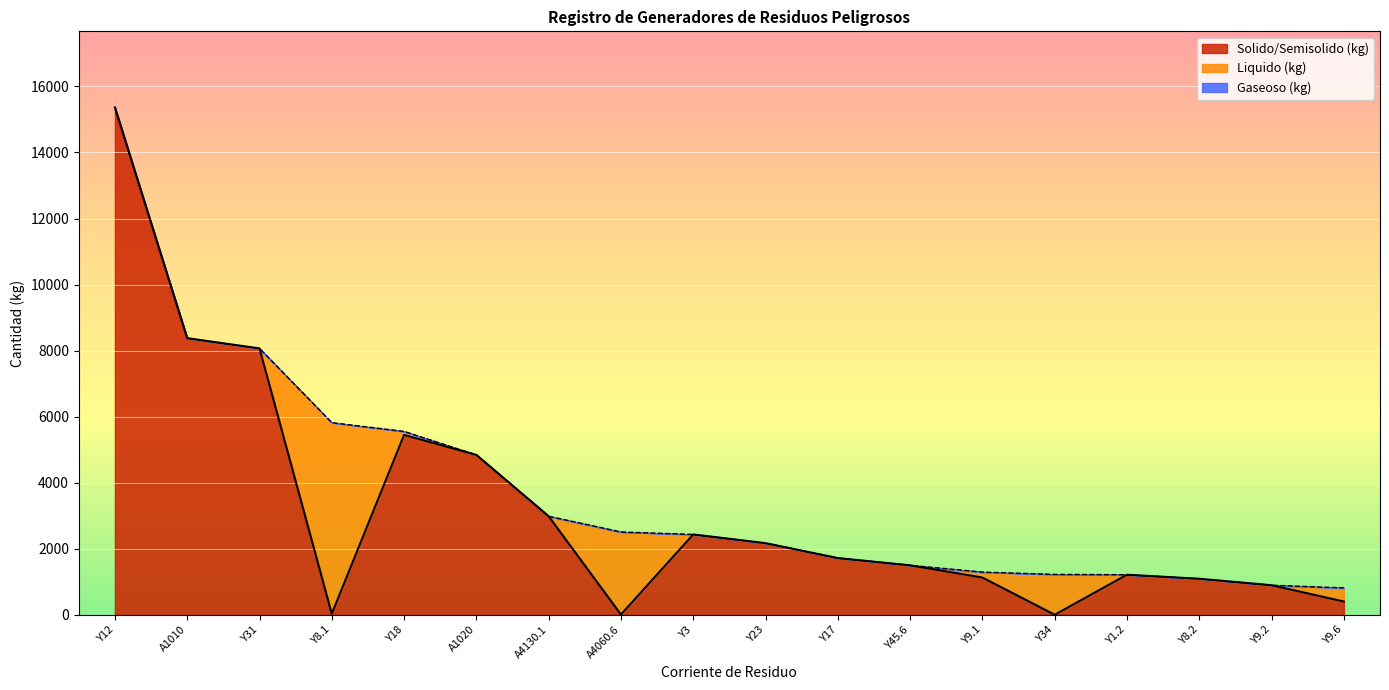

What is the label of the 15th point from the right?

Y8.1